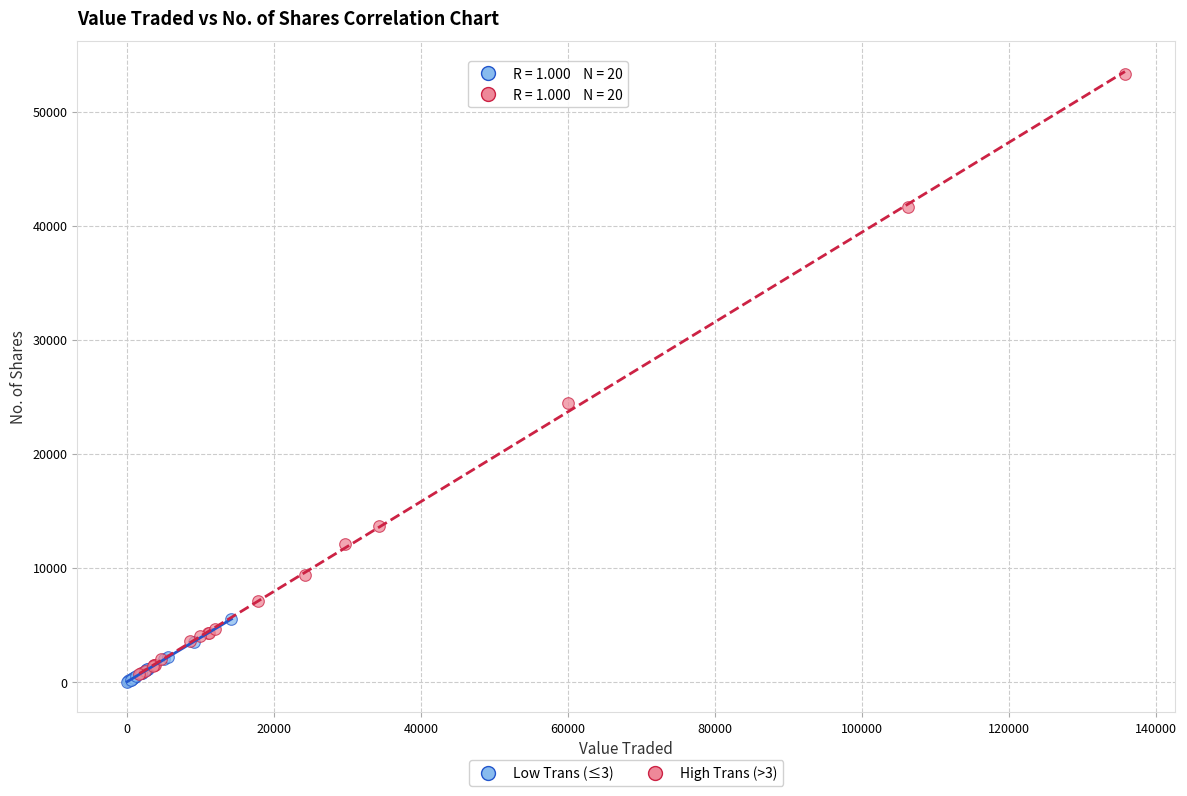

Which series reaches the maximum Y coordinate?

High Trans (>3)